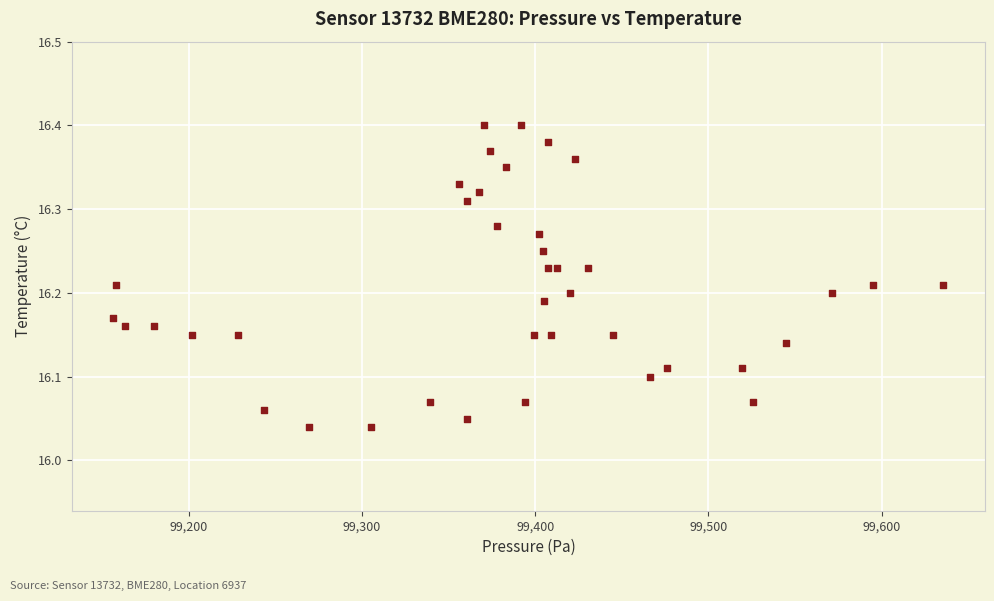

What is the range of Y values (max minus min)?

0.4